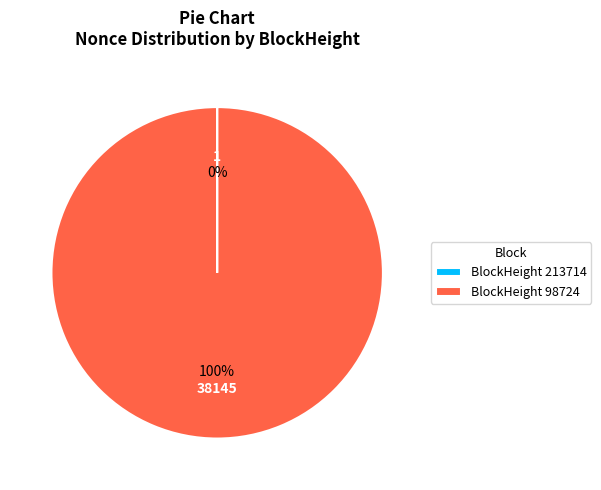

To the nearest percent, what is the difference between the largest and smallest slice percentages?

100%